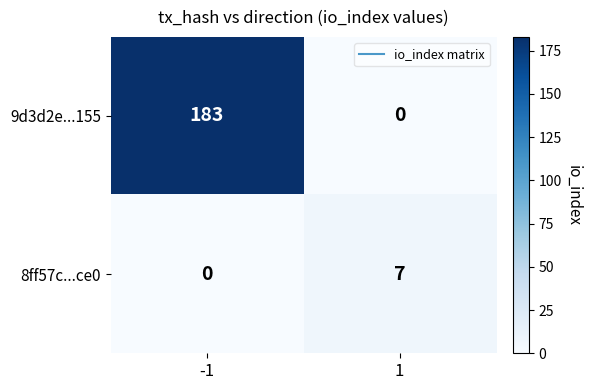

What is the highest value of the 9d3d2e...155 series?

183